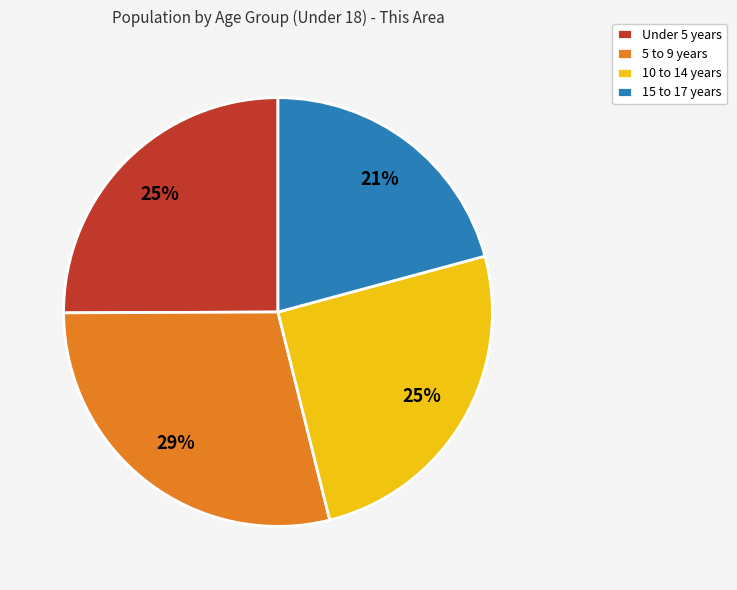

What percentage is the Under 5 years slice, to the nearest percent?

25%